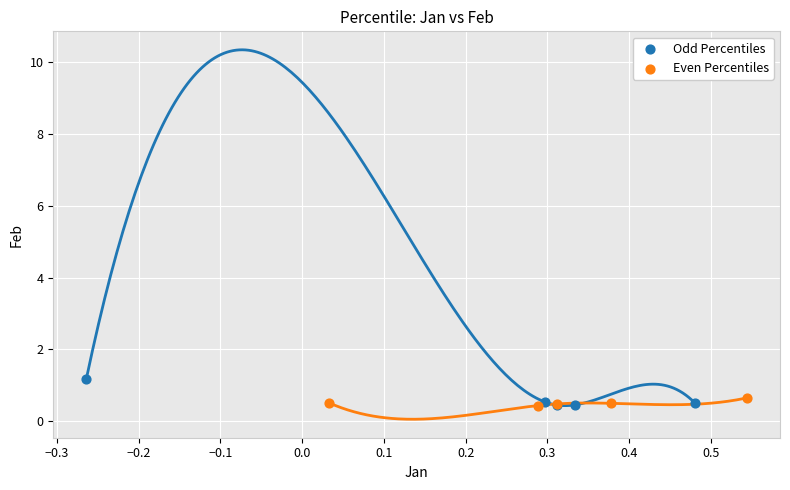

Which series reaches the maximum Y coordinate?

Odd Percentiles